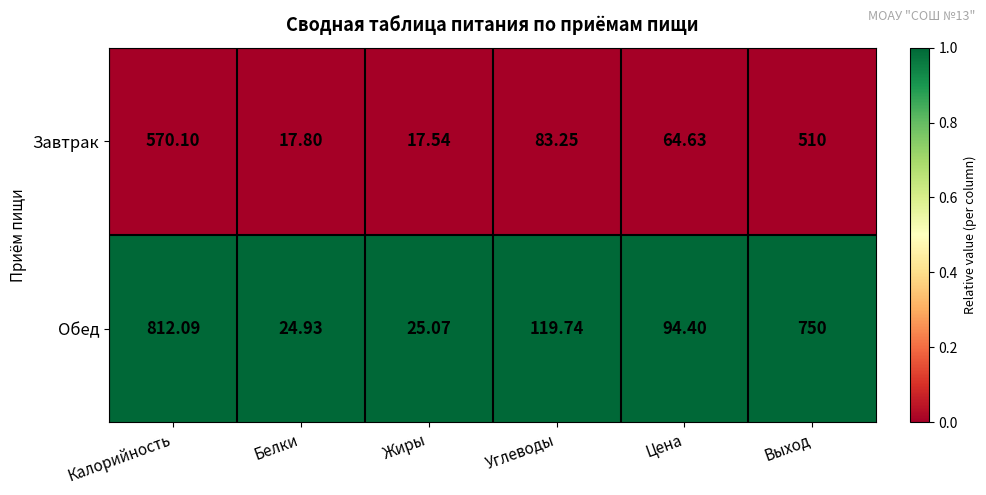

Where does the Завтрак series first go above 83?

Калорийность